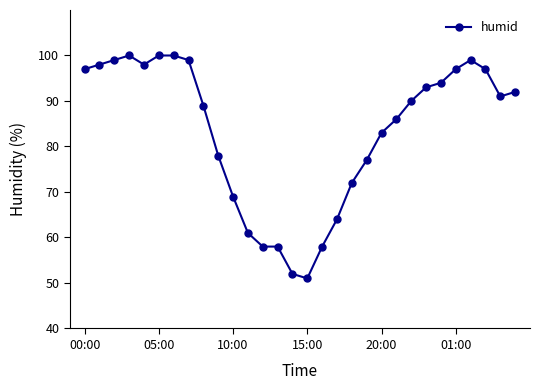

What is the smallest value displayed?

51